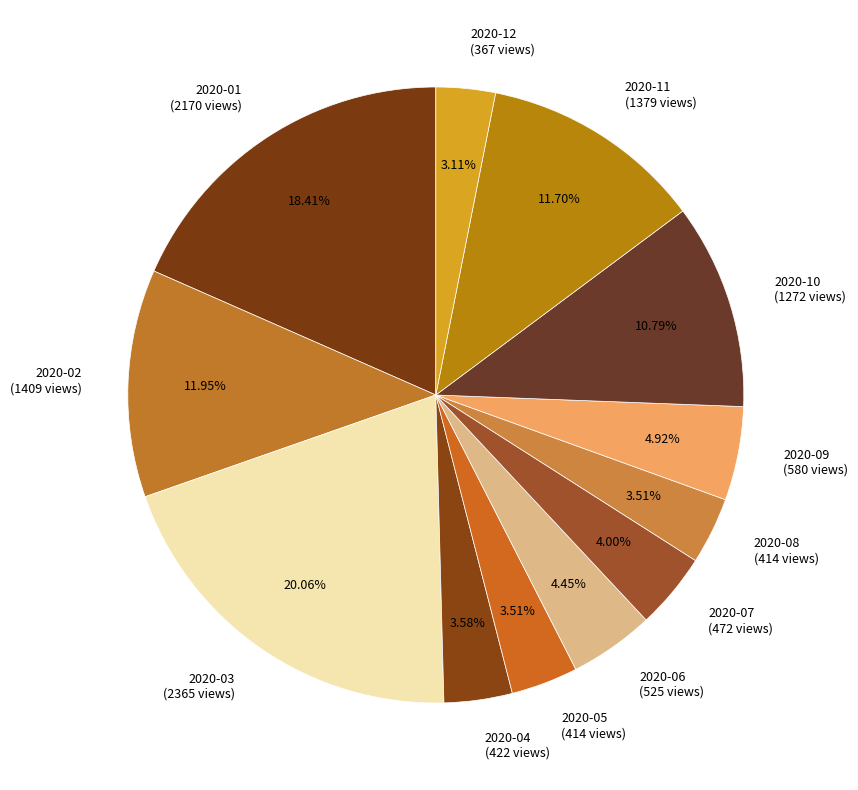

What is the total percentage of 2020-03 and 2020-12?

23.2%